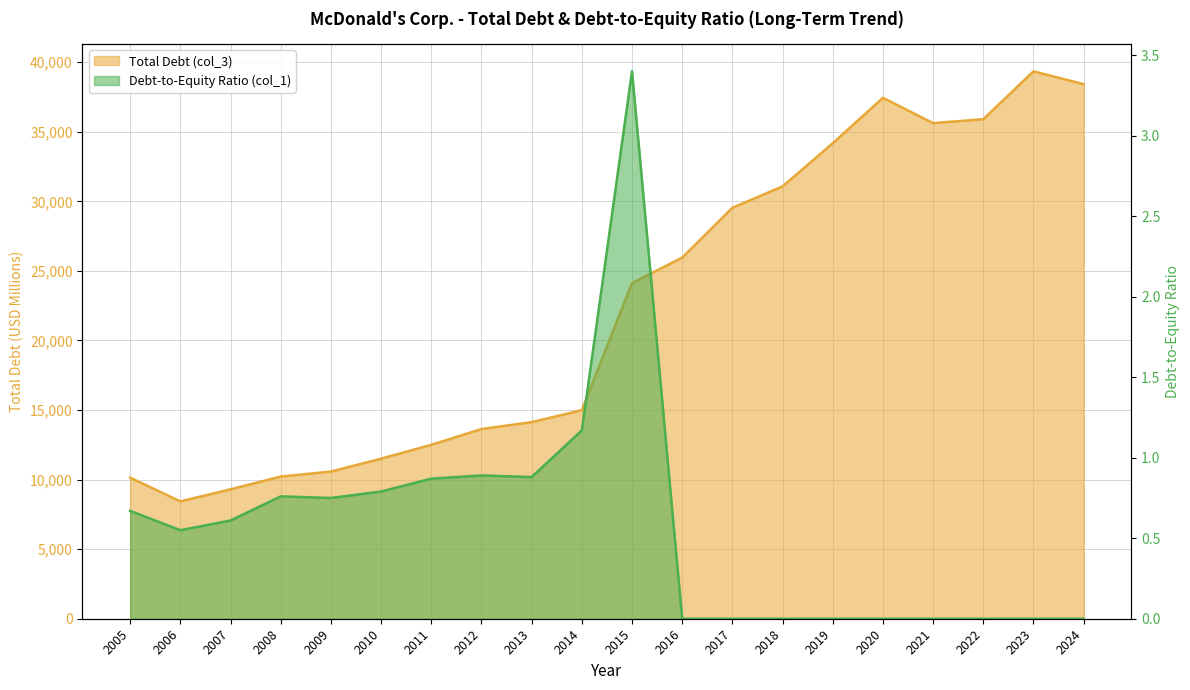

Which series changed the most between 2010 and 2022?

Total Debt (col_3)